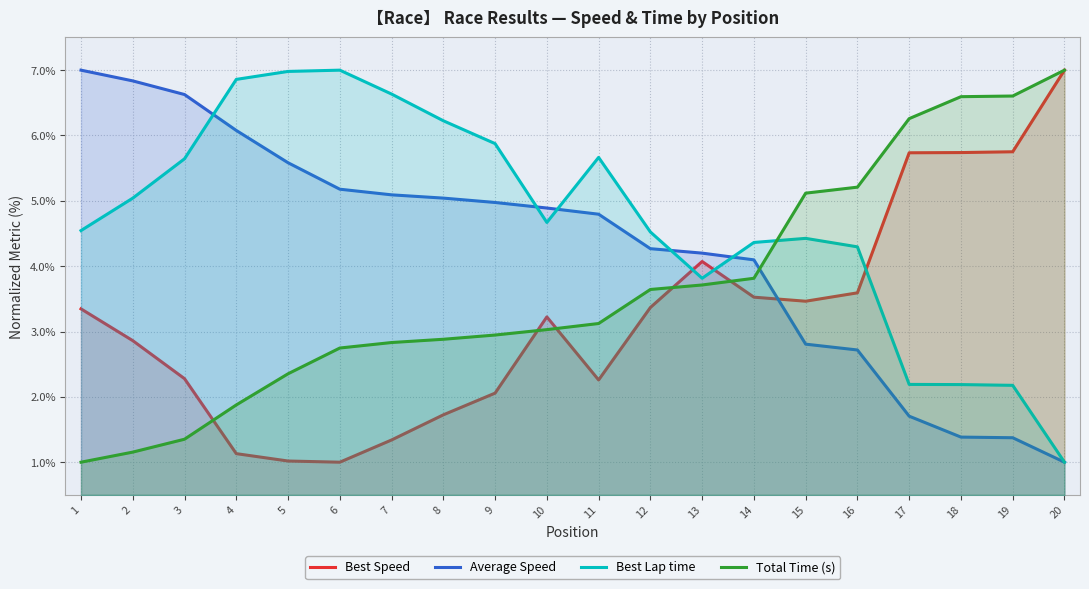

Which category has the highest value in the Average Speed series?

1